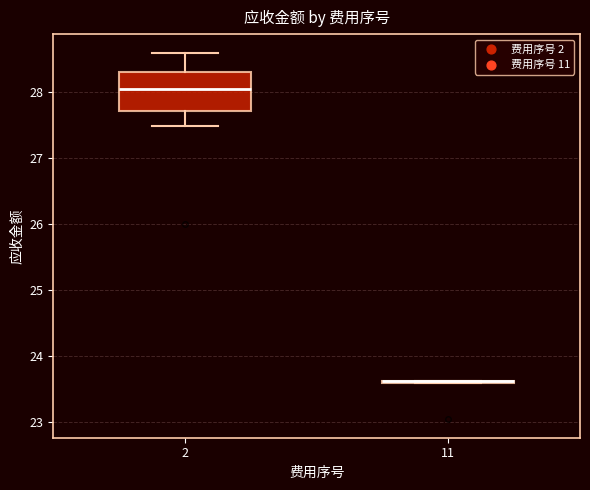

Reading left to right, transcribe this box plot: for each box, give where its median line is, the range the box spans, and where its two whiskers end, as read against the y-axis. The values are not printed on the chart, so give them approximately, as read against the axis.

2: median 28.0, box 27.7 to 28.3, whiskers 27.5 to 28.6
11: box collapsed to a line at 23.6, whiskers 23.6 to 23.6